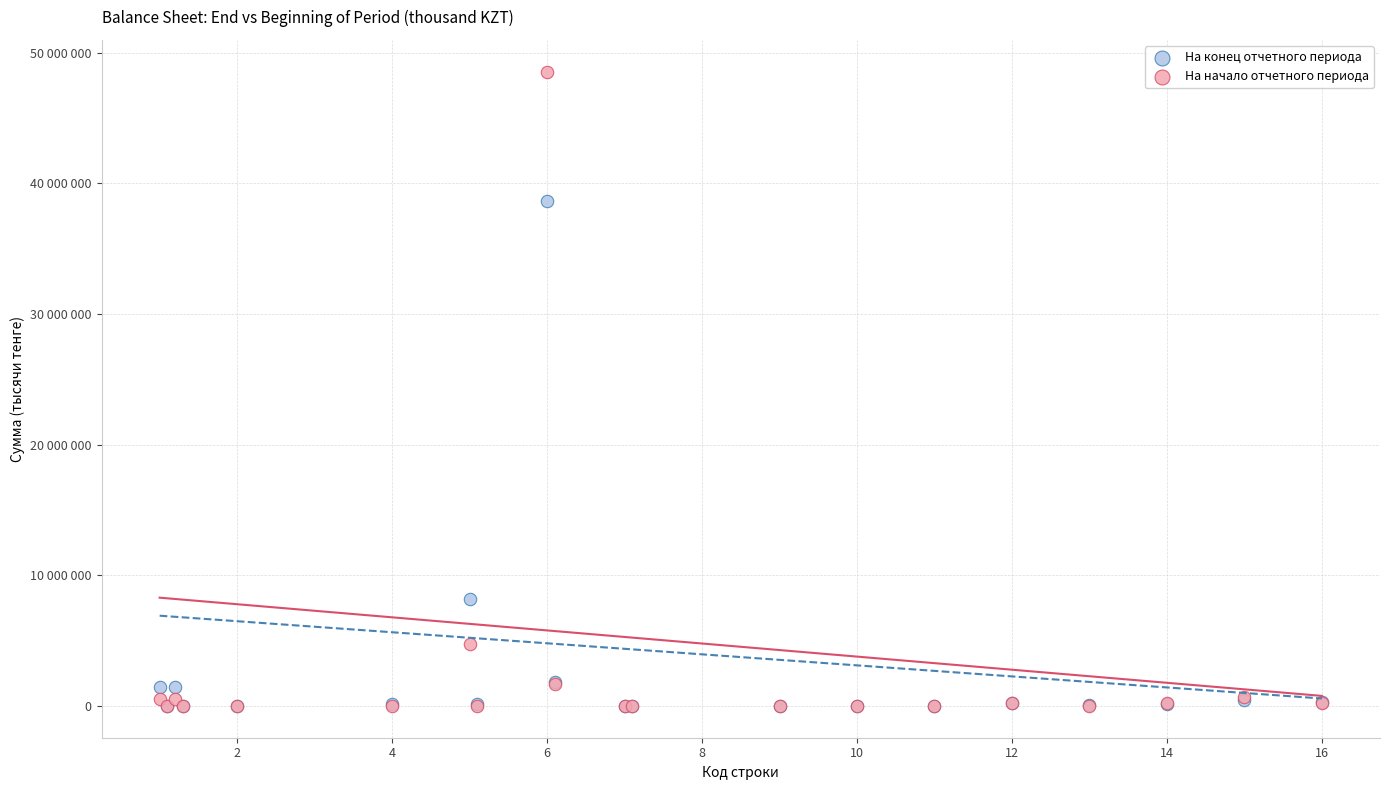

What are all the series names shown in the legend?

На конец отчетного периода, На начало отчетного периода